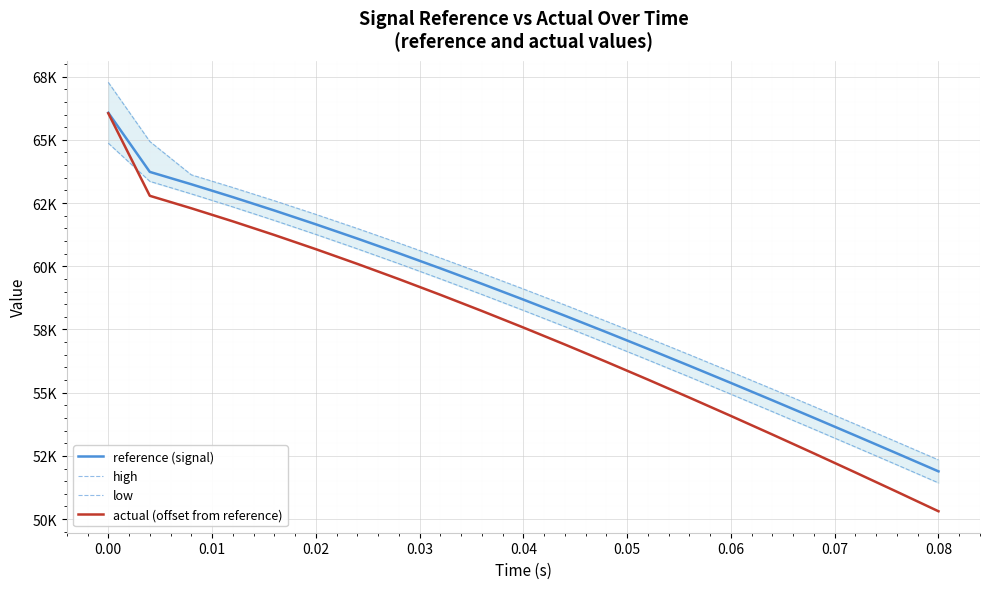

What is the sum of all reference (signal) values?

1229264.0